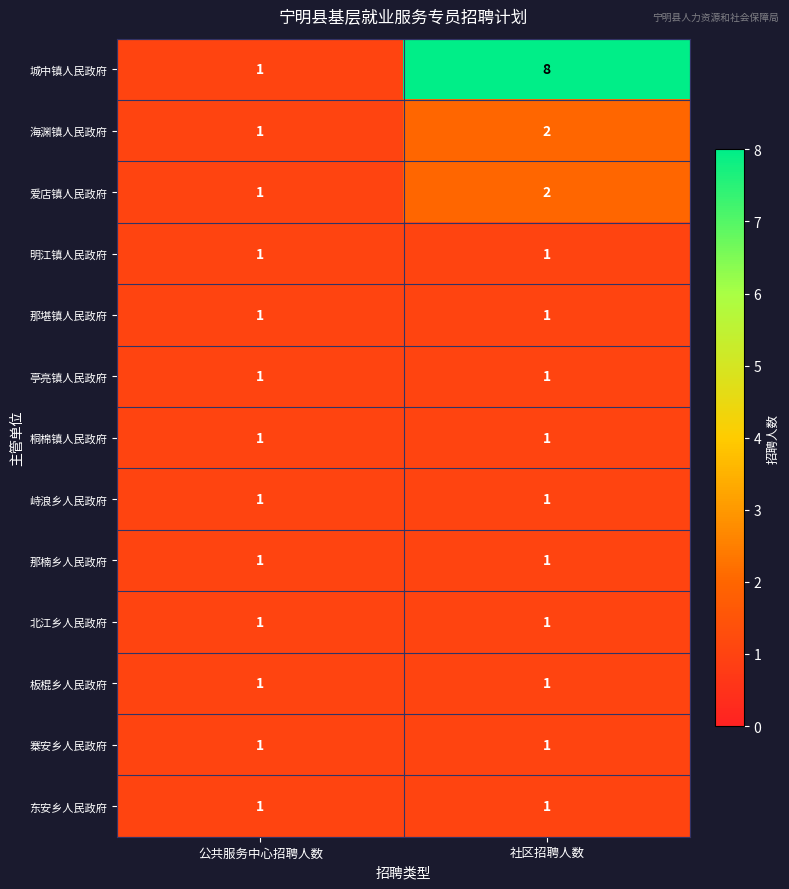

Between 公共服务中心招聘人数 and 社区招聘人数, which series saw the biggest shift?

城中镇人民政府